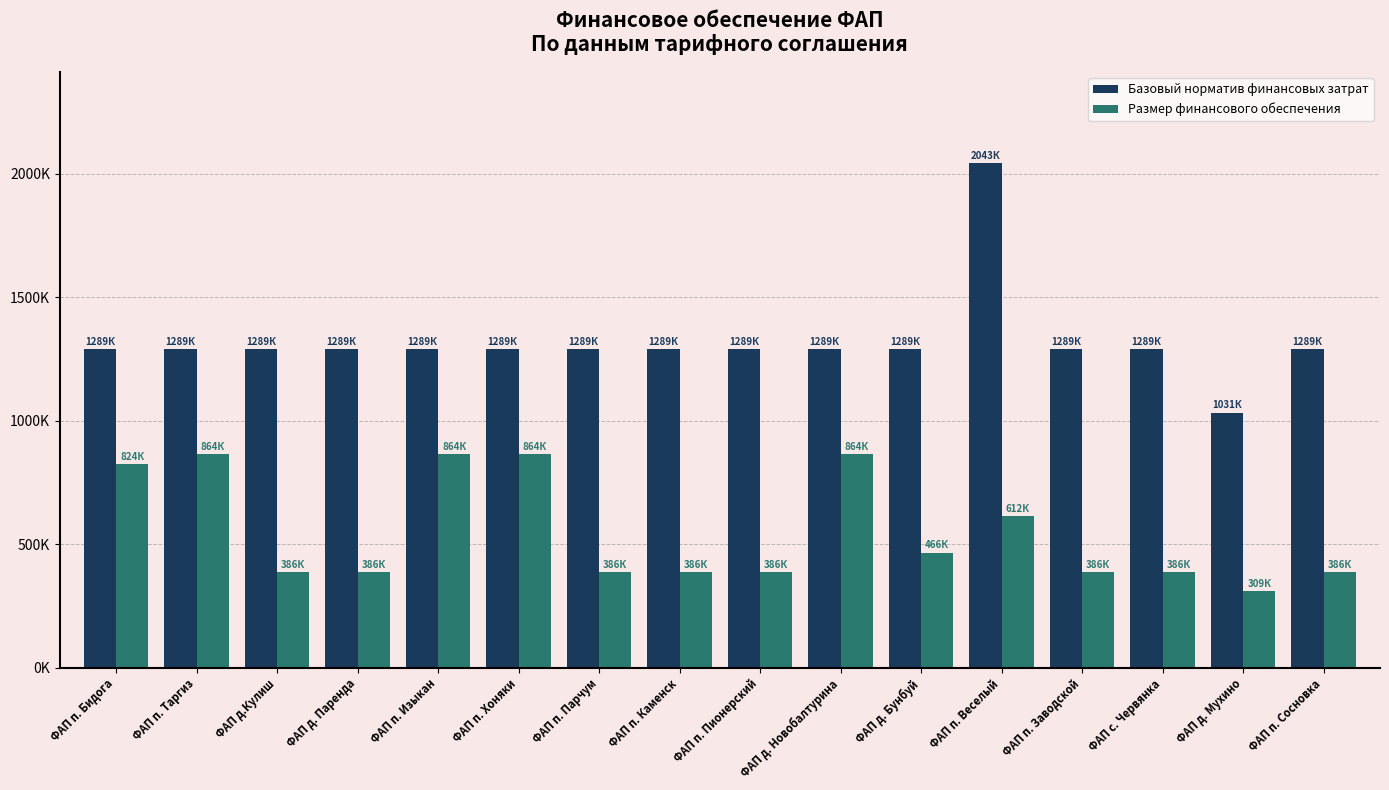

What position from the left is ФАП д. Новобалтурина?

10